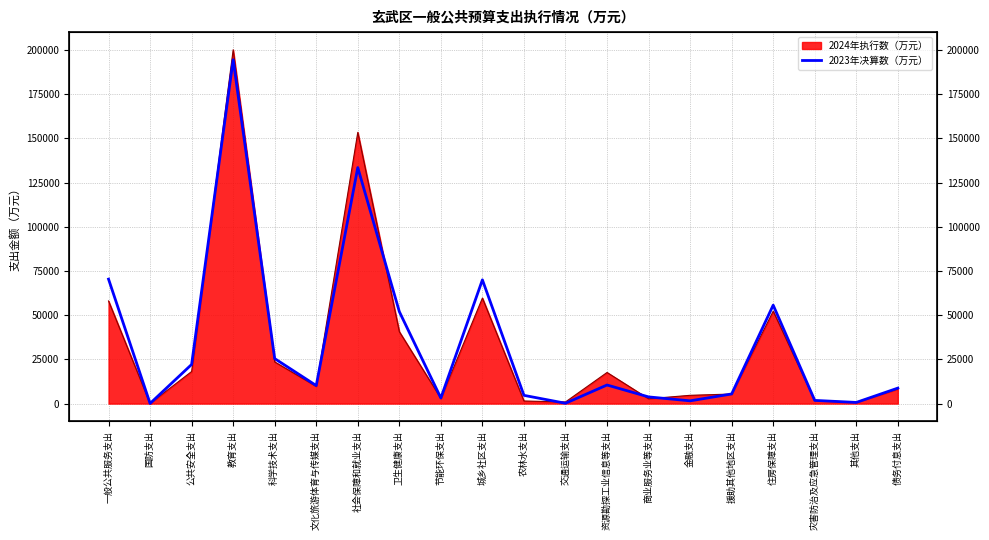

The chart shows a value of 25440 at 科学技术支出. True or false?

True